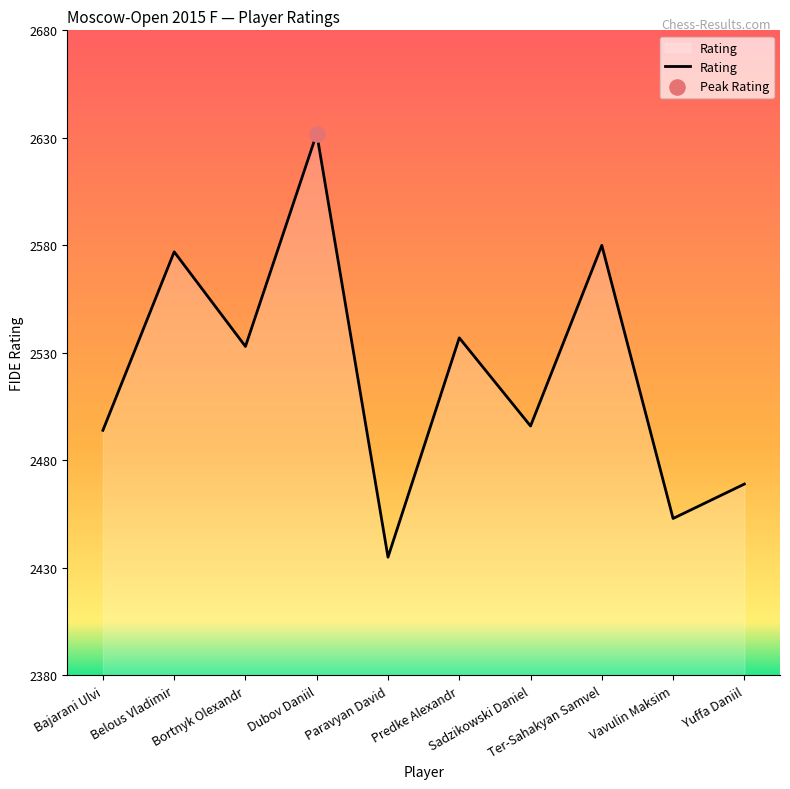

What is the change in value from Belous Vladimir to Sadzikowski Daniel?

-81